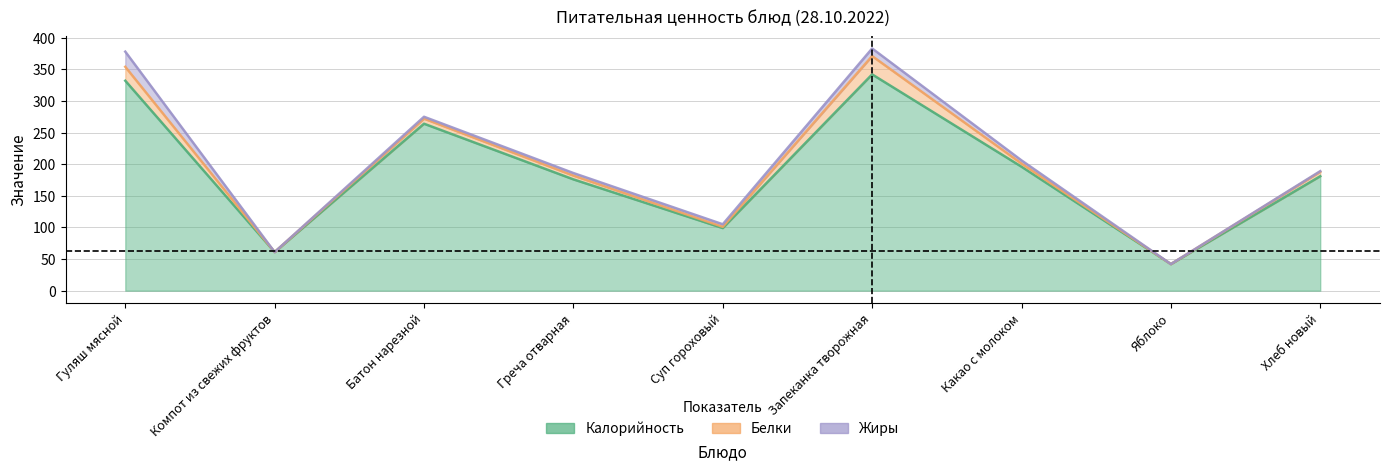

What position from the right is Компот из свежих фруктов?

8